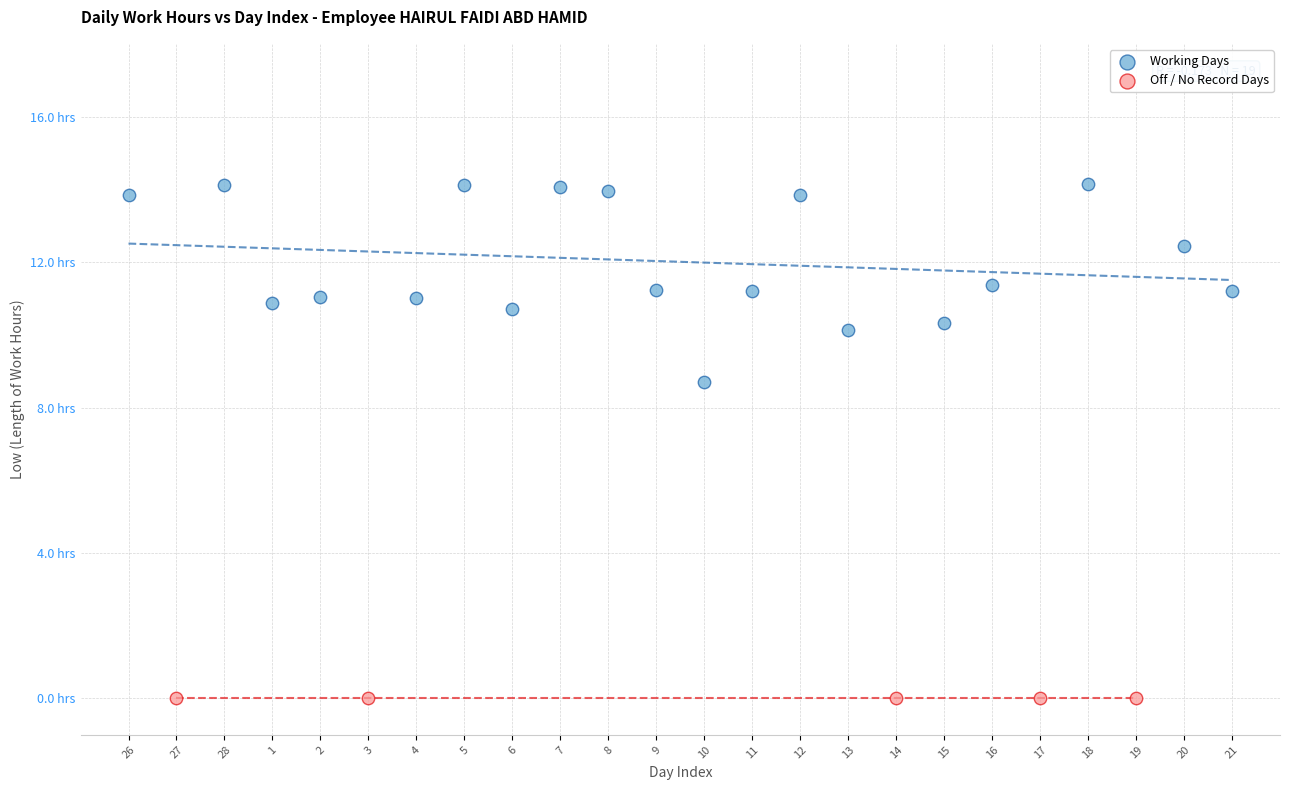

What are all the series names shown in the legend?

Working Days, Off / No Record Days